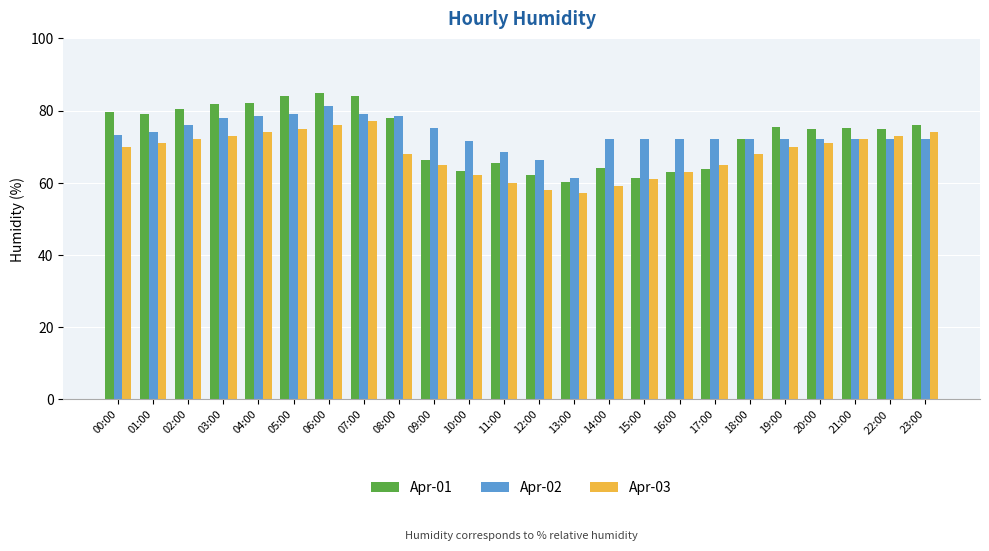

Which series has the widest spread of values?

Apr-01